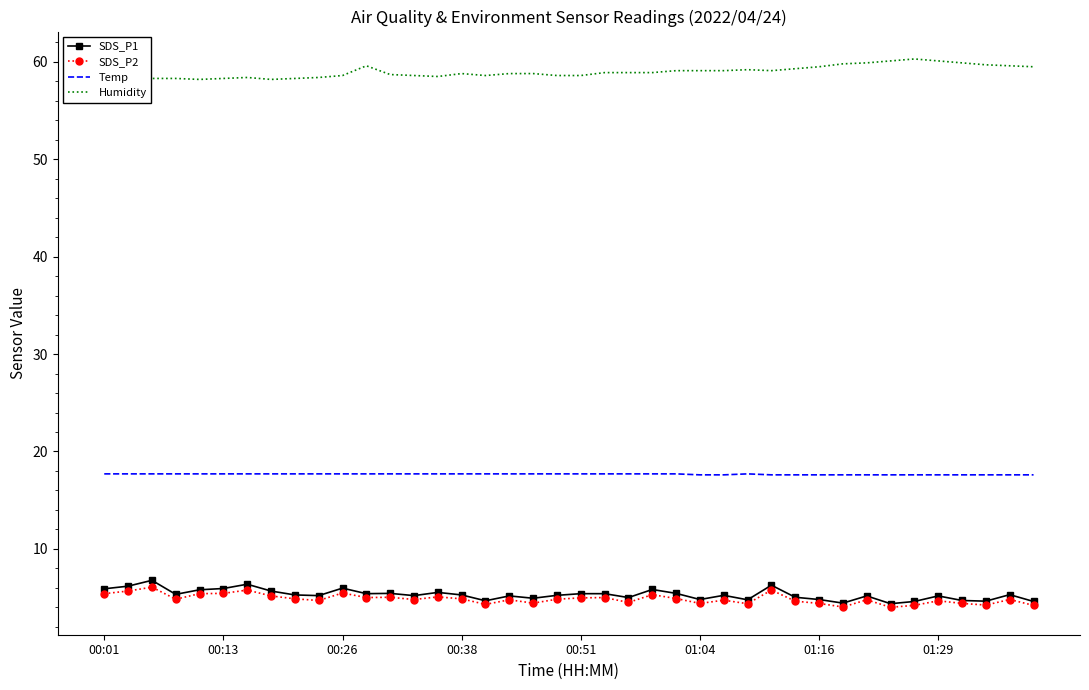

True or false: SDS_P2 and SDS_P1 intersect in this chart.

False